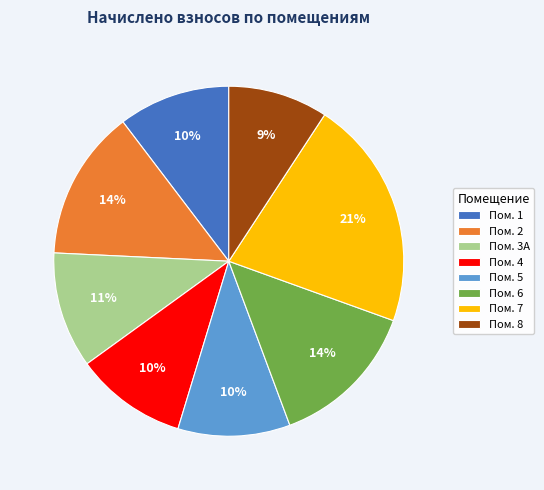

Is it true that Пом. 1 is 10% of the pie?

True